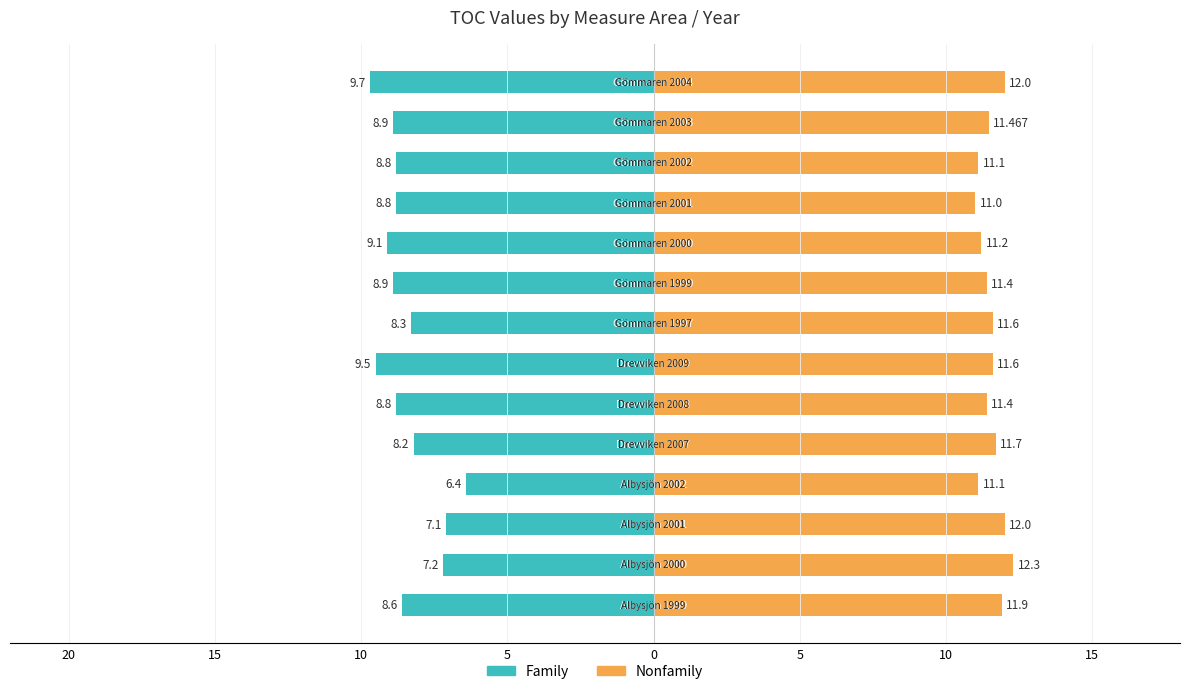

Reading right to left, what are all the values shown in this chart?

Family: -9.7	-8.9	-8.8	-8.8	-9.1	-8.9	-8.3	-9.5	-8.8	-8.2	-6.4	-7.1	-7.2	-8.6
Nonfamily: 12.0	11.5	11.1	11.0	11.2	11.4	11.6	11.6	11.4	11.7	11.1	12.0	12.3	11.9